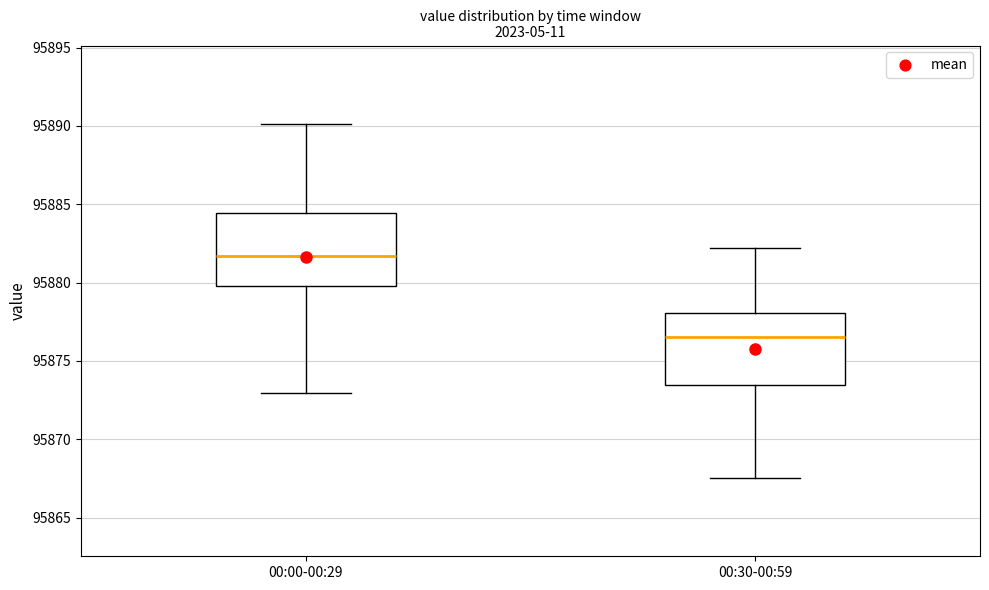

Where does the median line of the box for 00:00-00:29 sit on the y-axis? The values are not printed on the chart, so give them approximately, as read against the axis.

95881.5